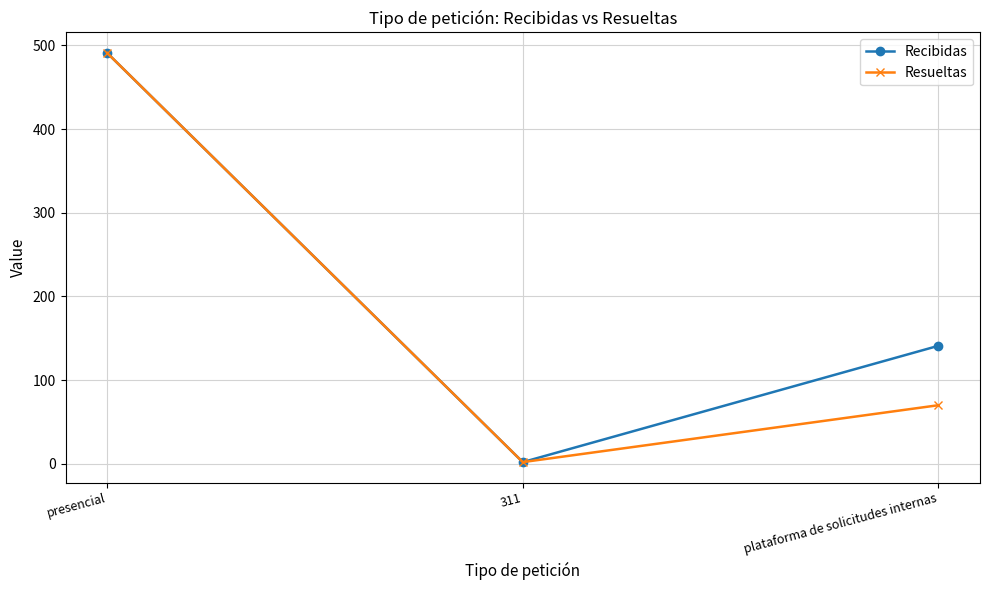

Which category has the highest value across all series?

presencial